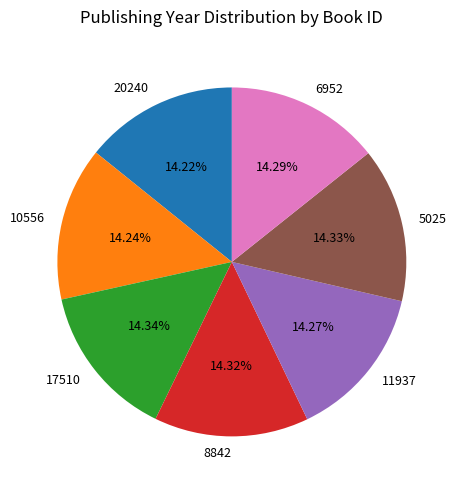

Is it true that 11937 is 14% of the pie?

True